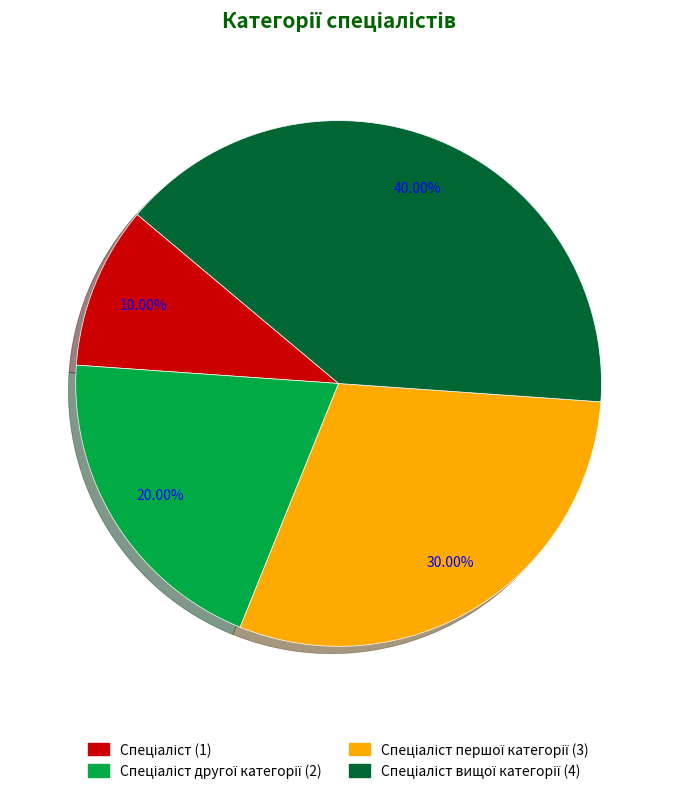

Is there any slice that represents more than half of the pie?

No